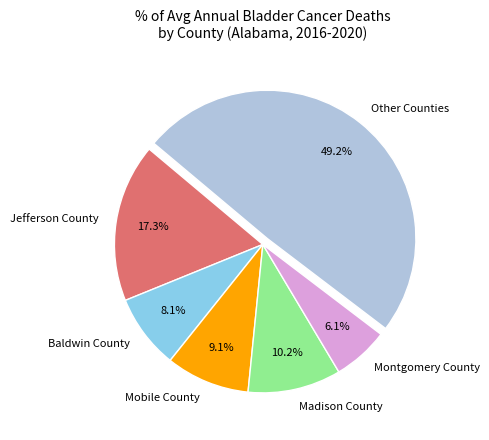

How many segments does this pie chart have?

6